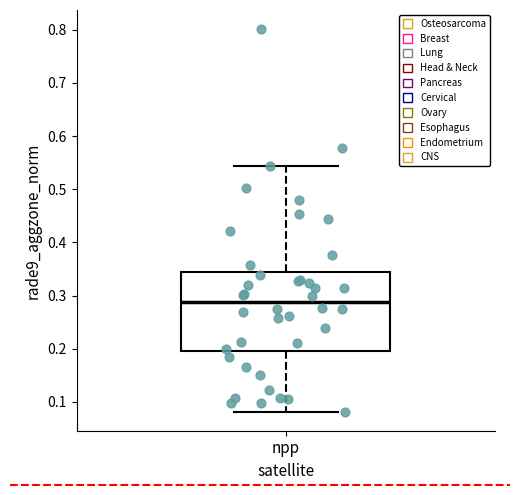

Transcribe this box plot: give where the median line is, the range the box spans, and where the two whiskers end, as read against the y-axis. The values are not printed on the chart, so give them approximately, as read against the axis.

median 0.29, box 0.20 to 0.34, whiskers 0.08 to 0.54